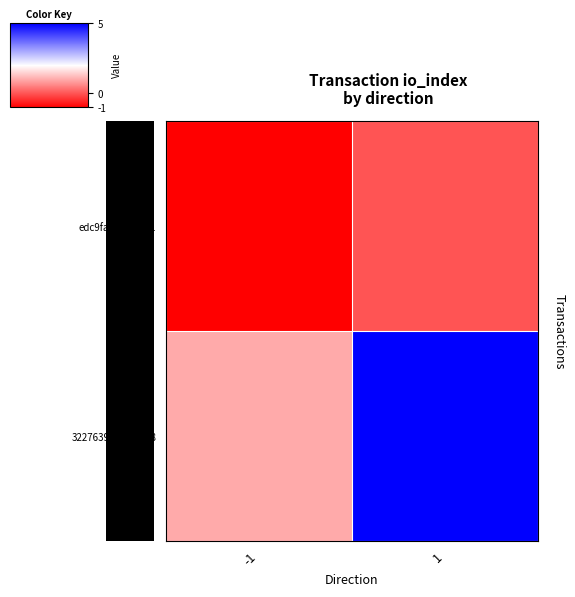

Which category has the lowest value across all series?

-1